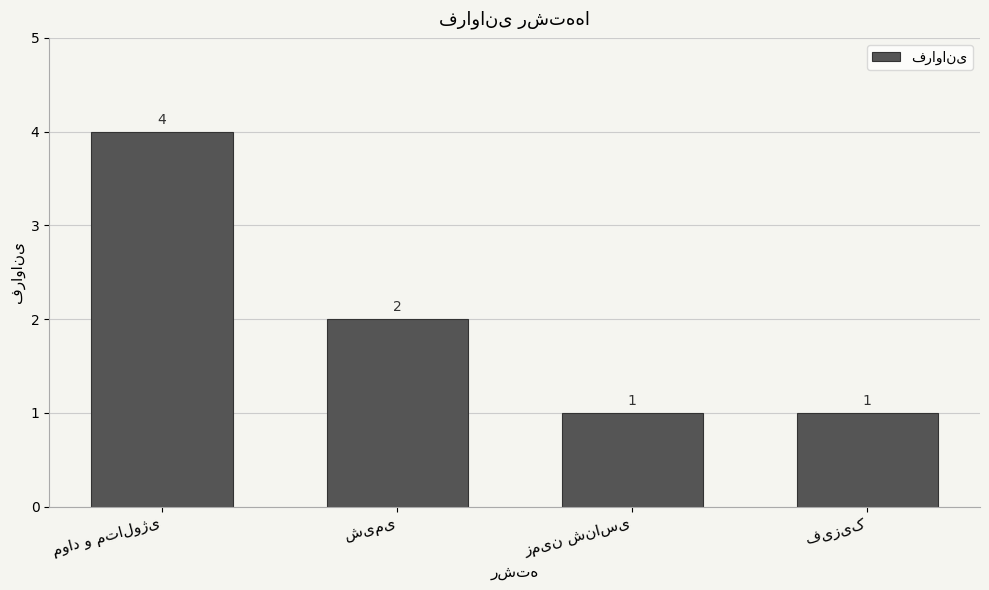

What is the sum of all values?

8